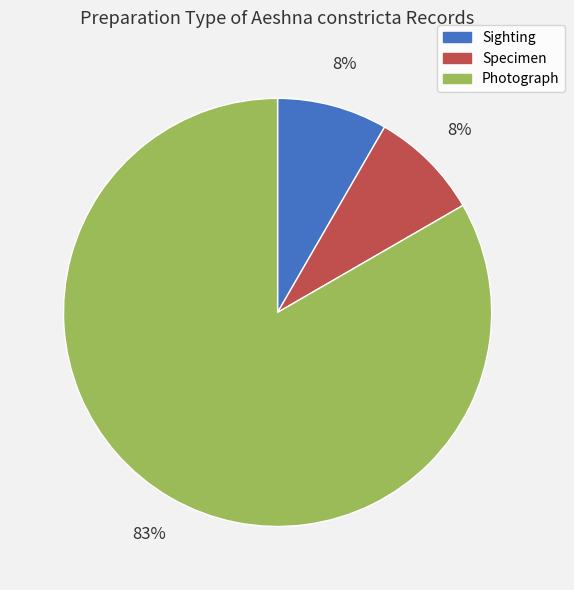

True or false: Specimen accounts for 8% of the total.

True